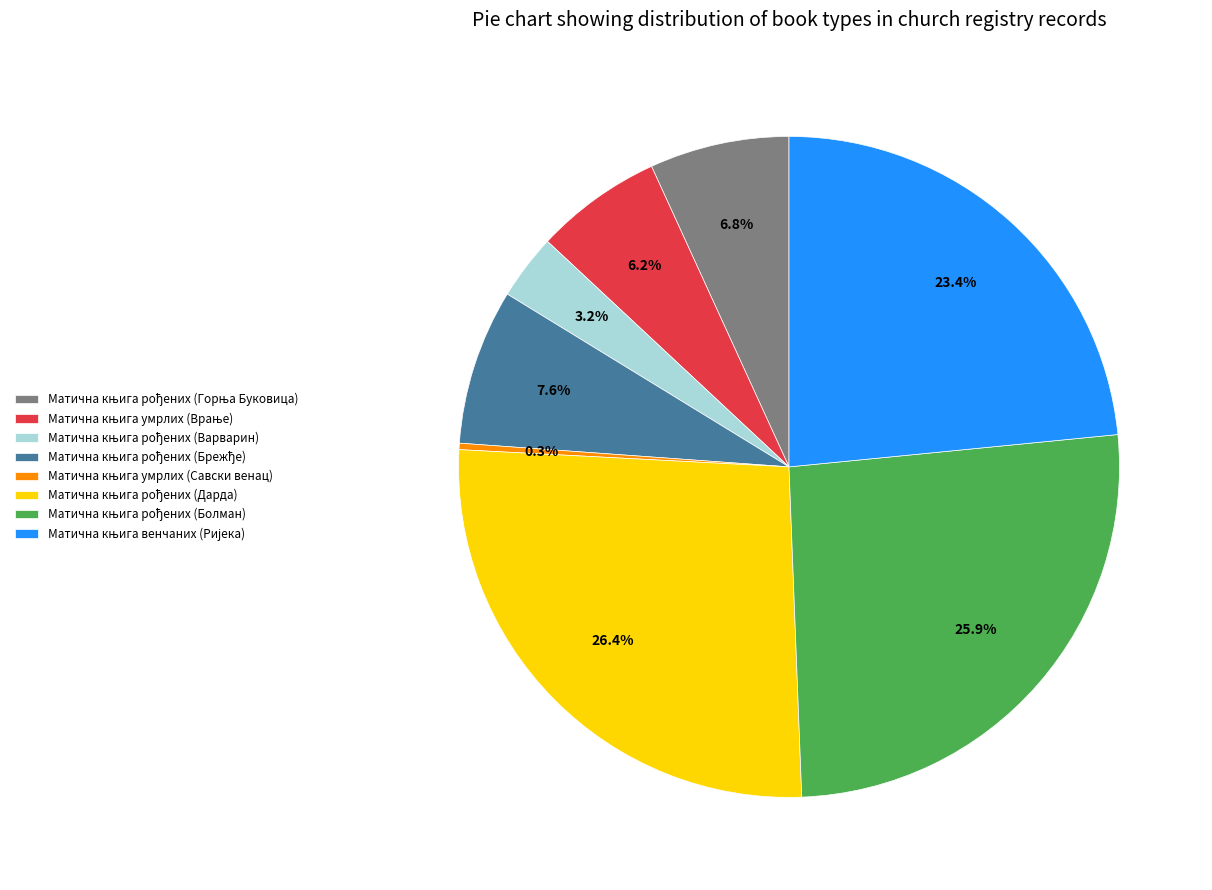

Does any single category account for the majority?

No